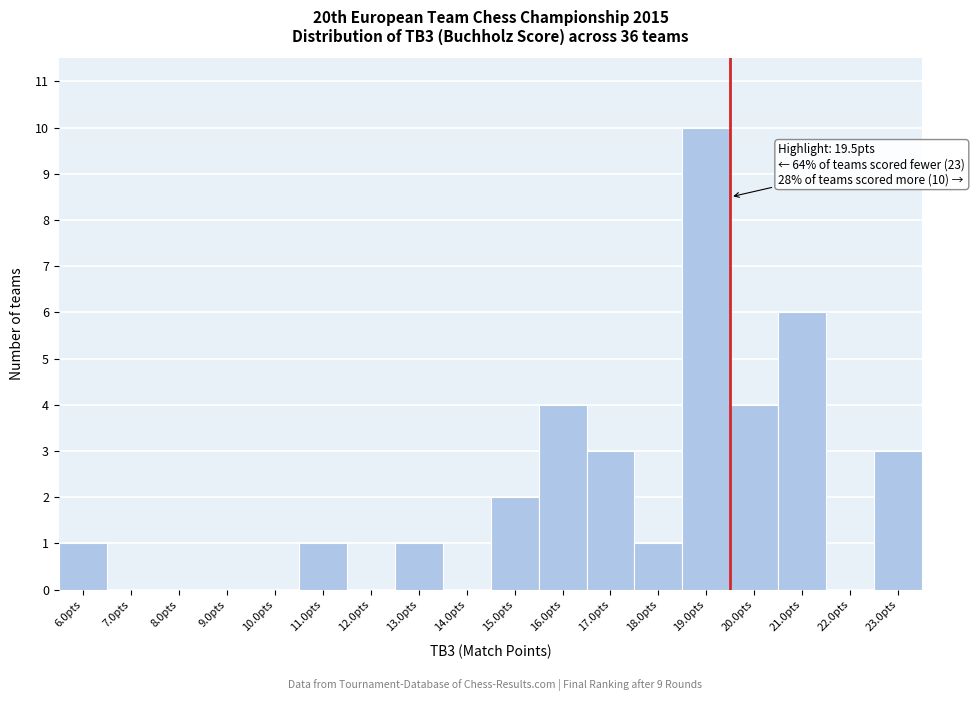

Over which range of the x-axis is the bar tallest?

18.5 to 19.5